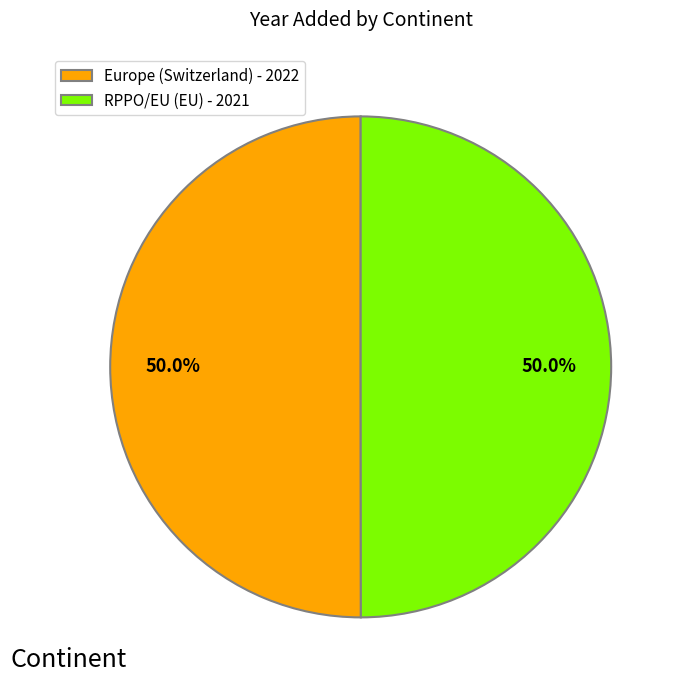

How much of the chart is everything except Europe?

50.0%